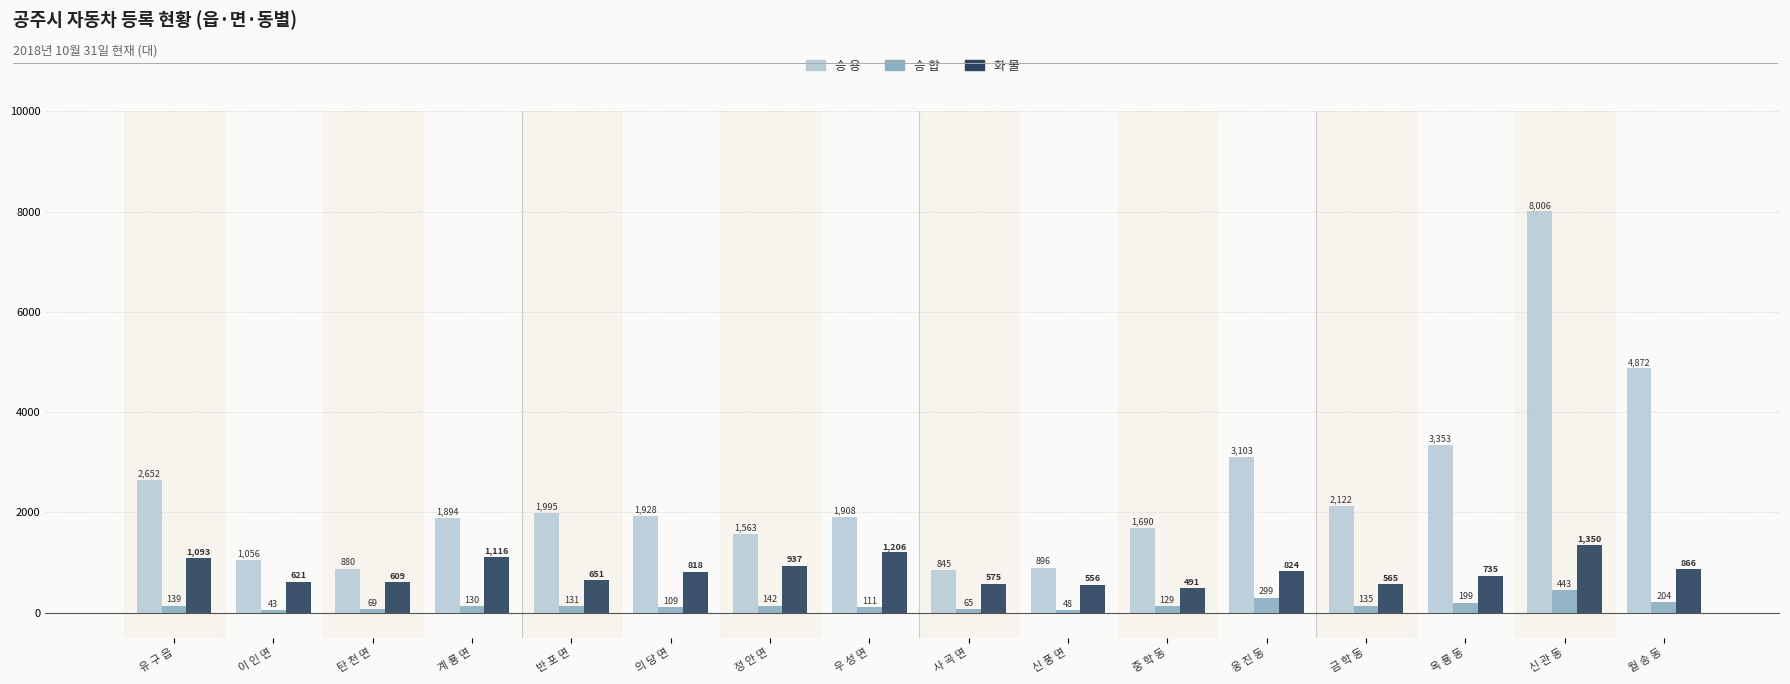

At which label is 화 물 closest to 920?

정 안 면